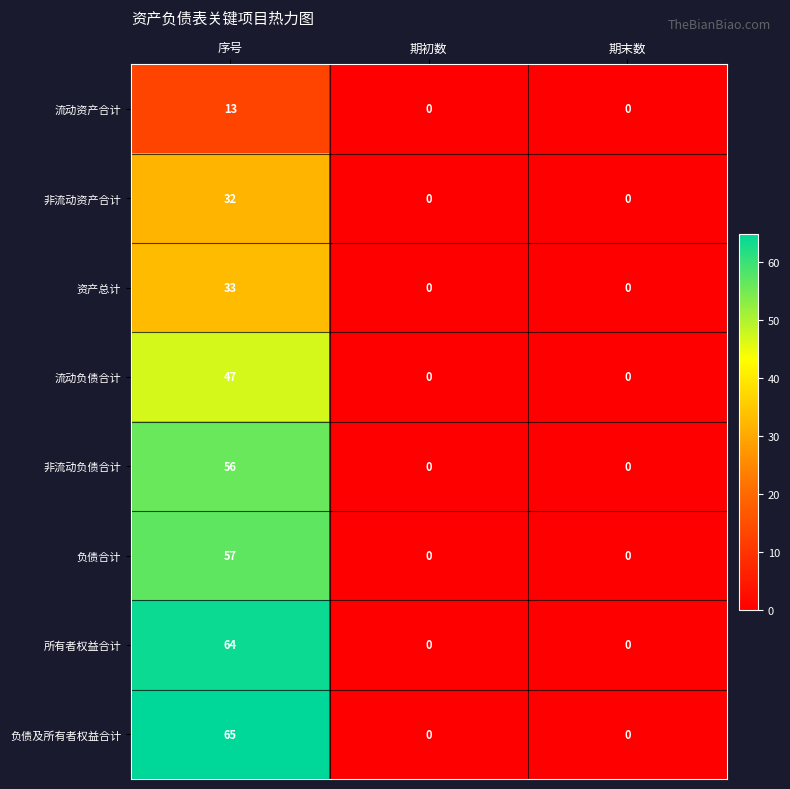

Rank the series by their maximum value, from highest to lowest.

负债及所有者权益合计, 所有者权益合计, 负债合计, 非流动负债合计, 流动负债合计, 资产总计, 非流动资产合计, 流动资产合计